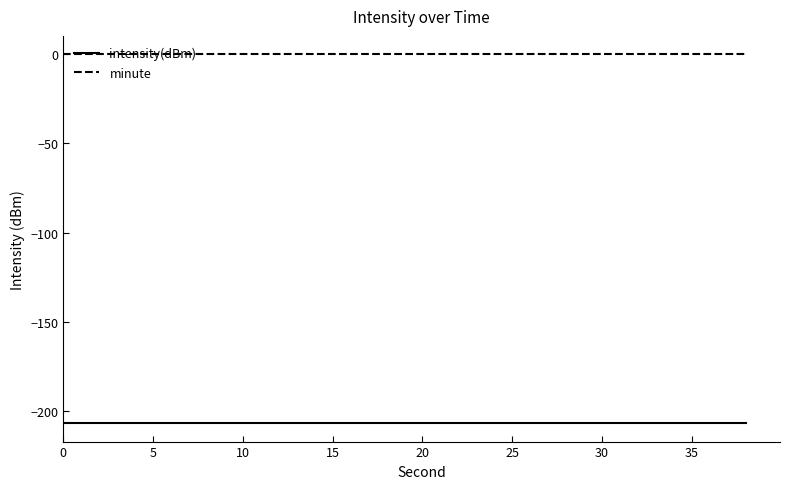

What is the minimum value shown in the chart?

-207.0